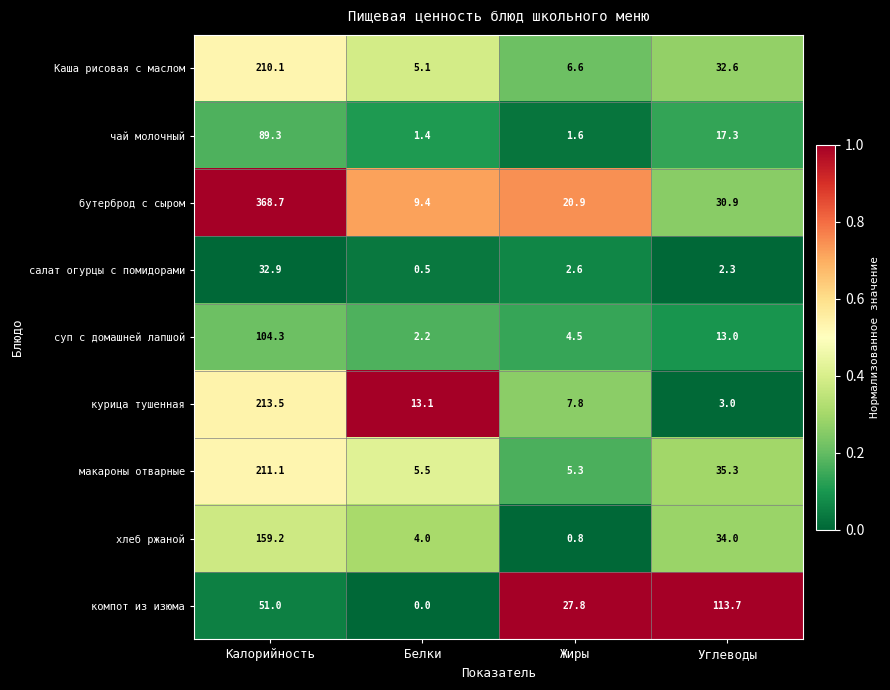

Rank the series at Калорийность from lowest to highest value.

салат огурцы с помидорами, компот из изюма, чай молочный, суп с домашней лапшой, хлеб ржаной, Каша рисовая с маслом, макароны отварные, курица тушенная, бутерброд с сыром